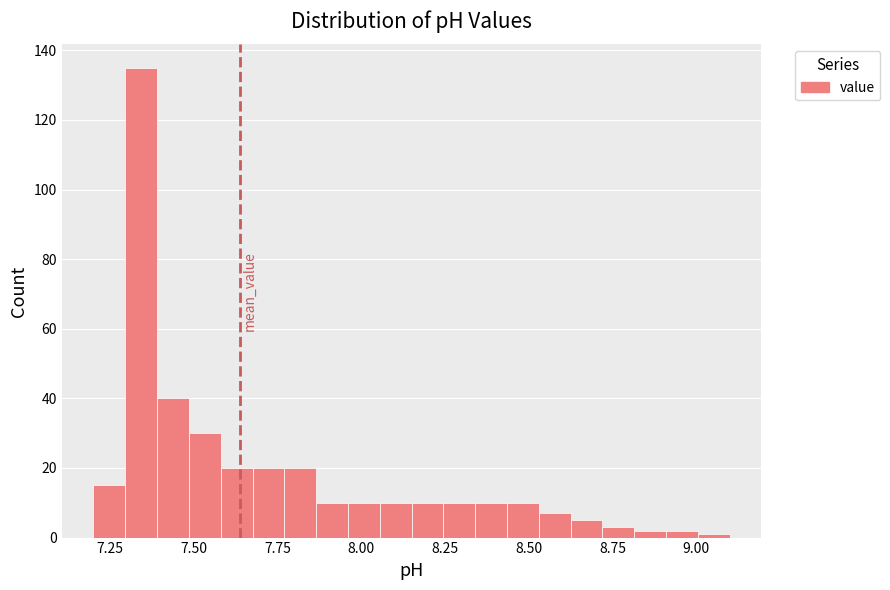

Around what value on the x-axis is the tallest bar? Give the approximate position of its centre, as read against the axis.

7.35